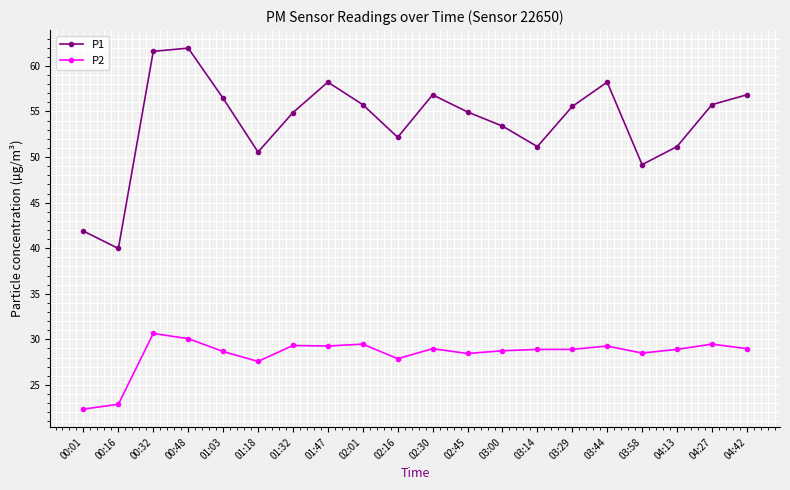

Rank the series by their maximum value, from lowest to highest.

P2, P1